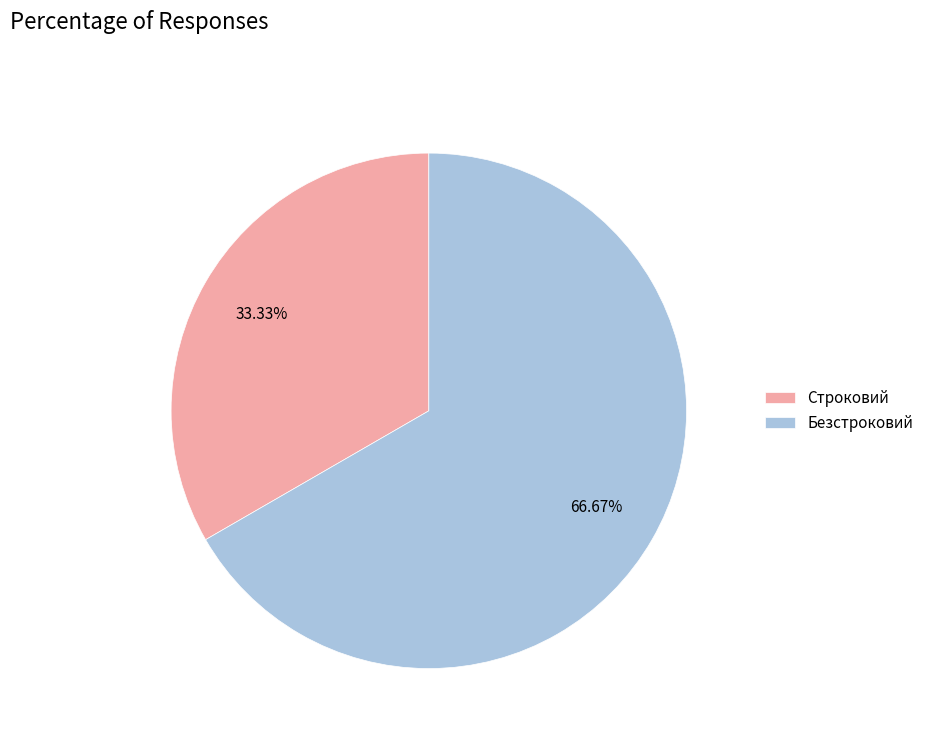

Is it true that Строковий is 47% of the pie?

False